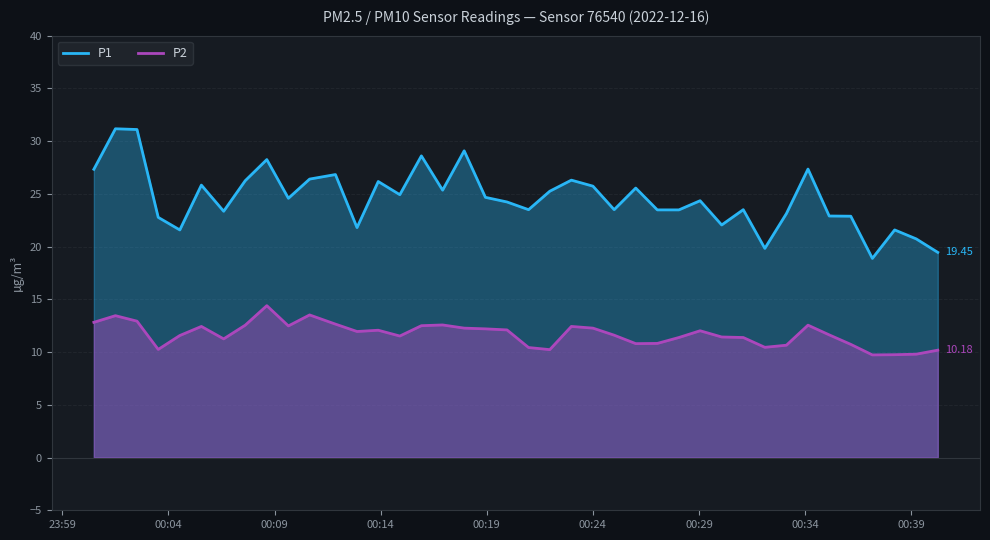

What is the value of the P2 point at the 31st from the left?

11.4